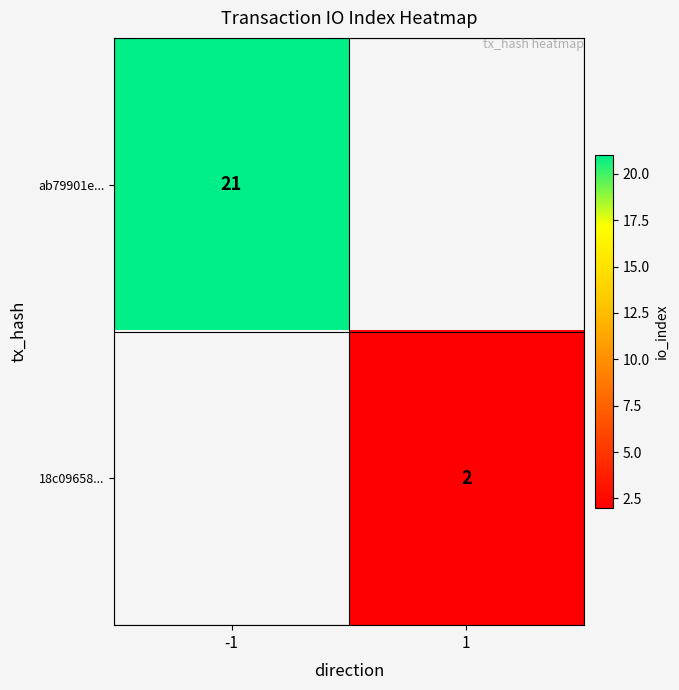

The ab79901e... series shows 21 at -1. True or false?

True